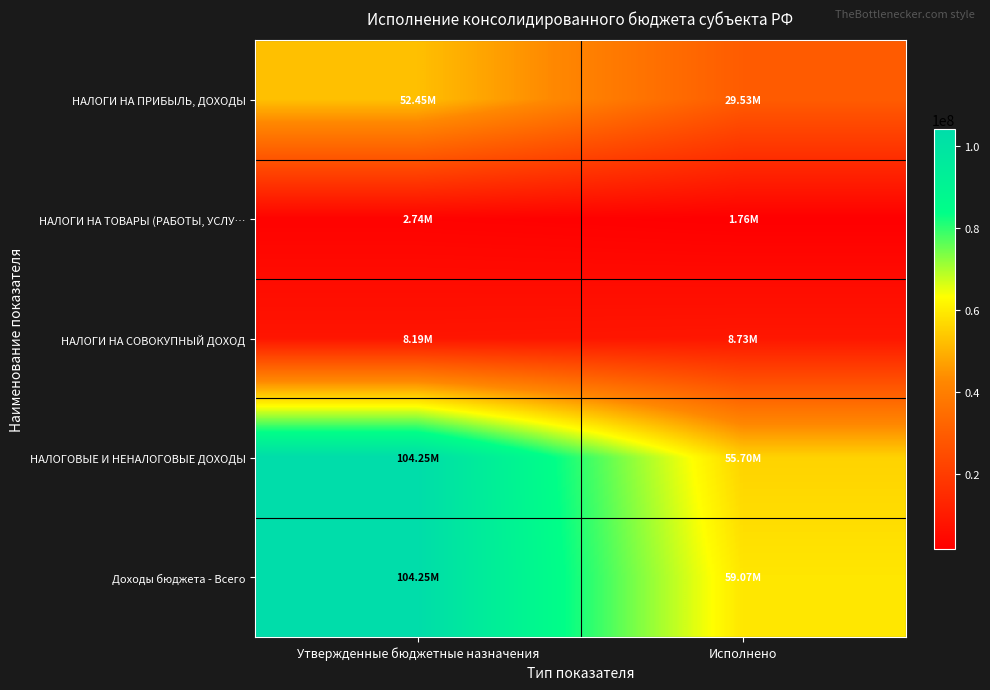

Which series has the largest total across all categories?

Доходы бюджета - Всего